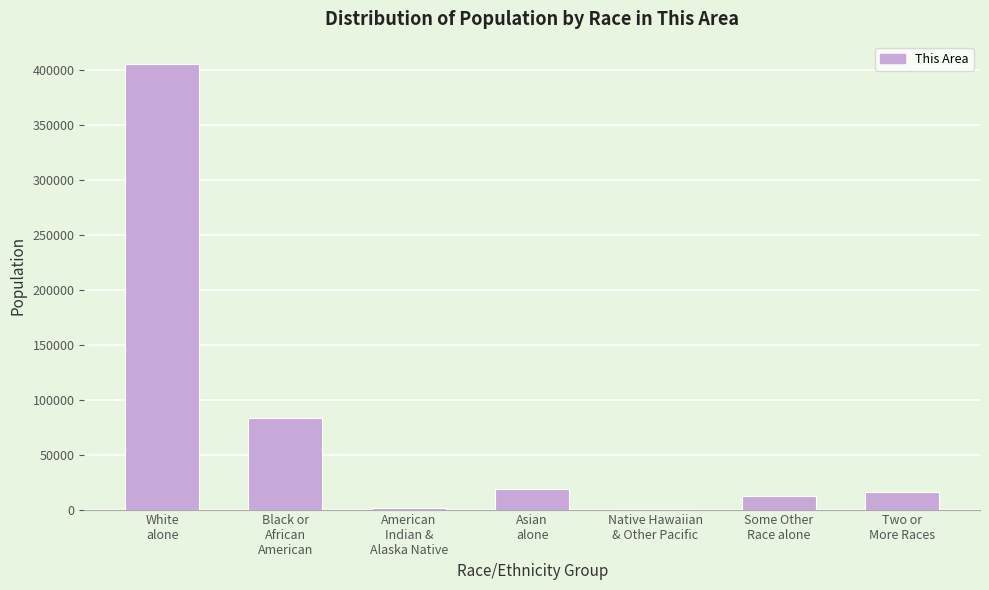

What is the sum of all values?

537656